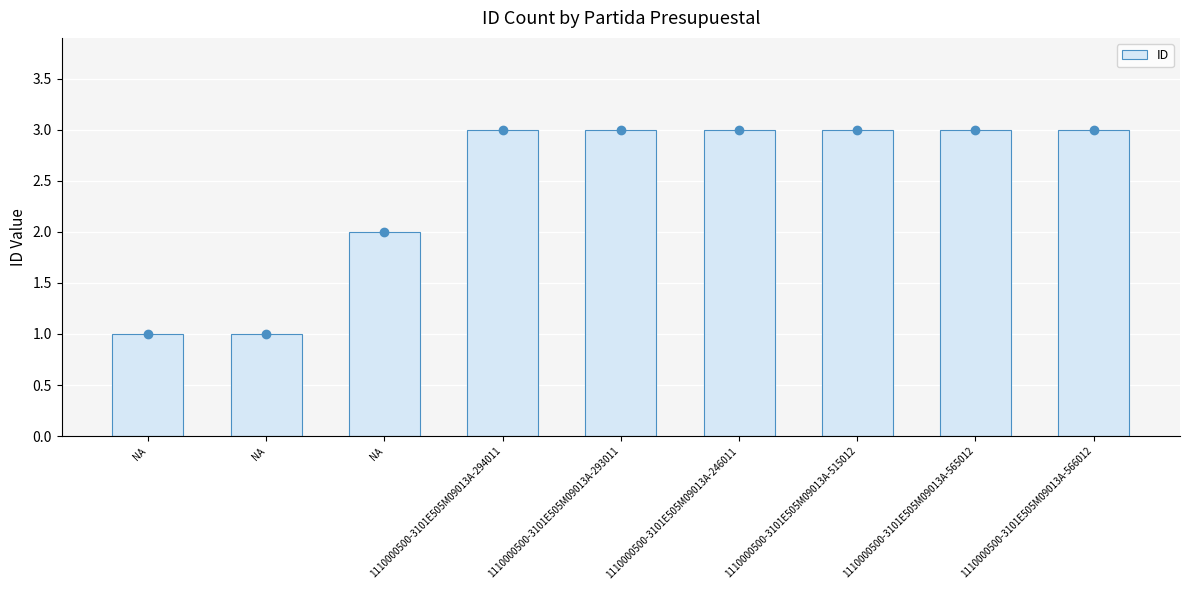

True or false: the data shows 3 at 1110000500-3101E505M09013A-566012.

True